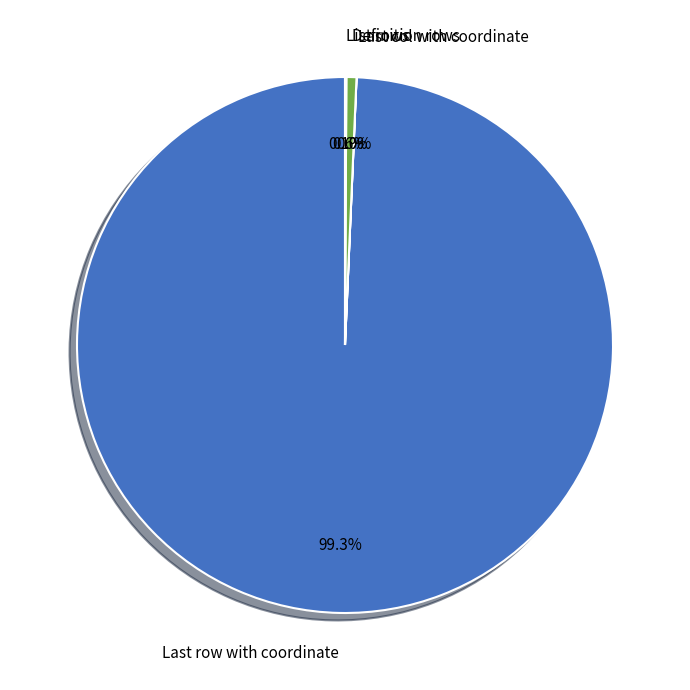

Which slice is the largest?

Last row with coordinate